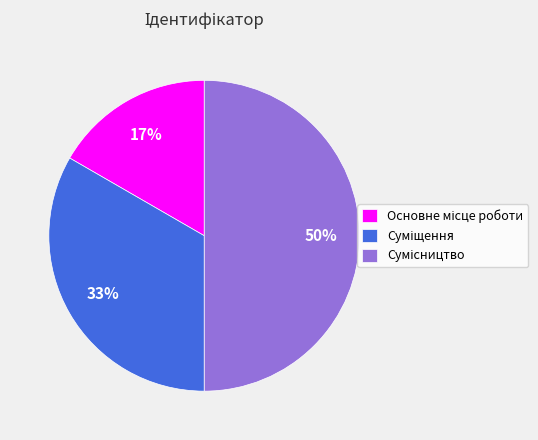

To the nearest percent, what is the difference between the largest and smallest slice percentages?

33%